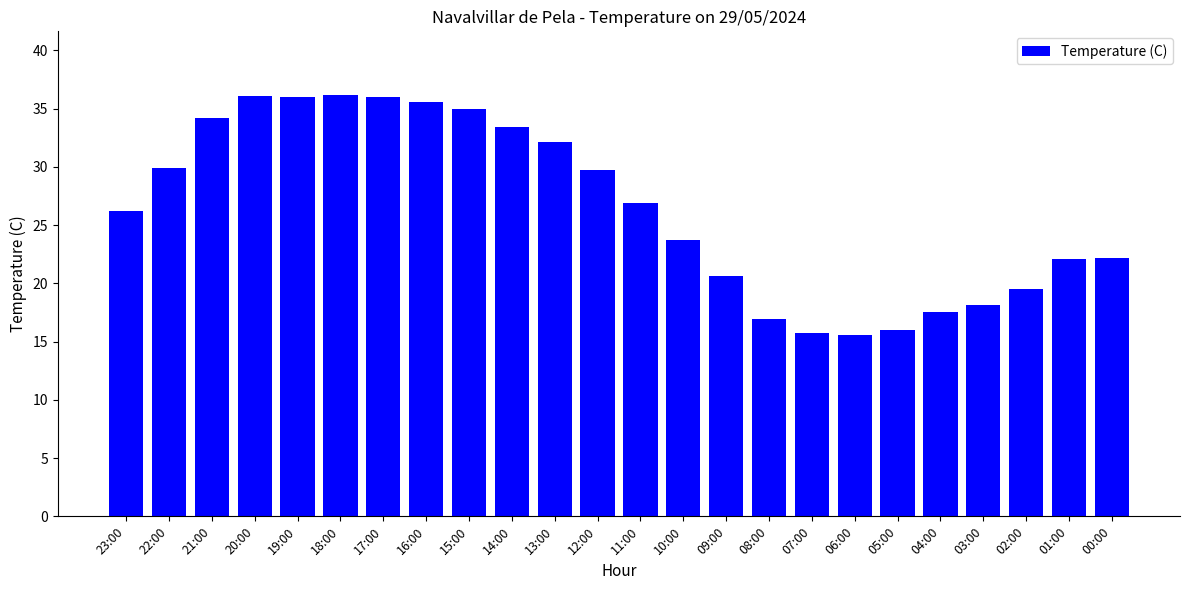

True or false: the data shows 34.2 at 21:00.

True